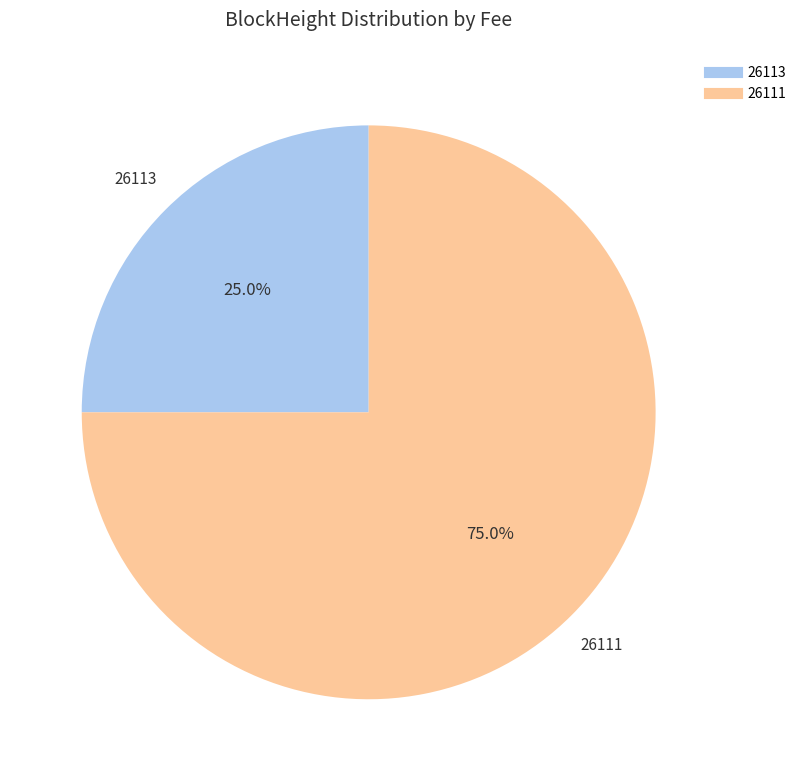

How many slices are in this pie chart?

2